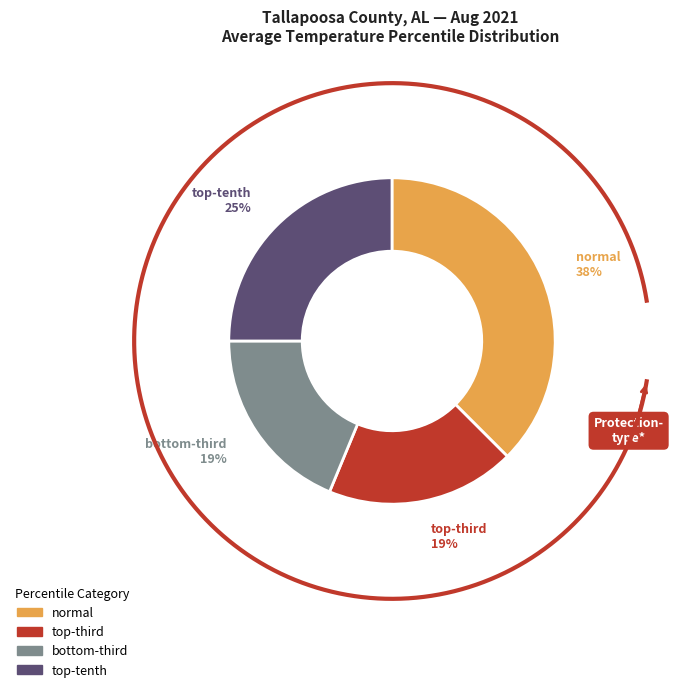

Which category has the biggest portion of the pie?

normal